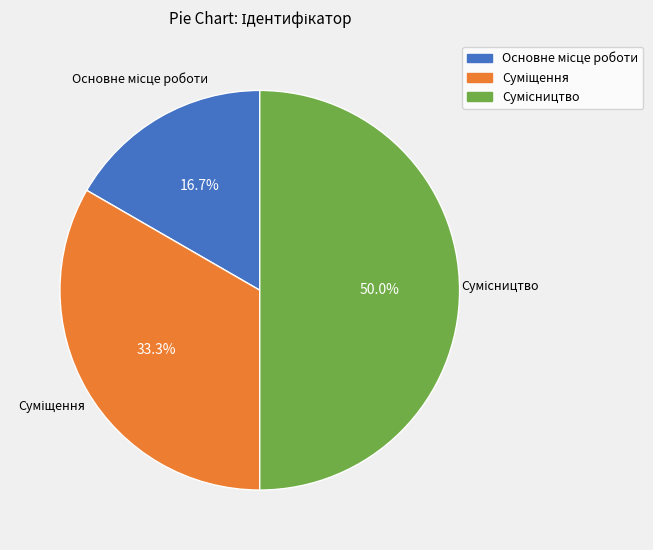

Count the number of slices in the pie.

3